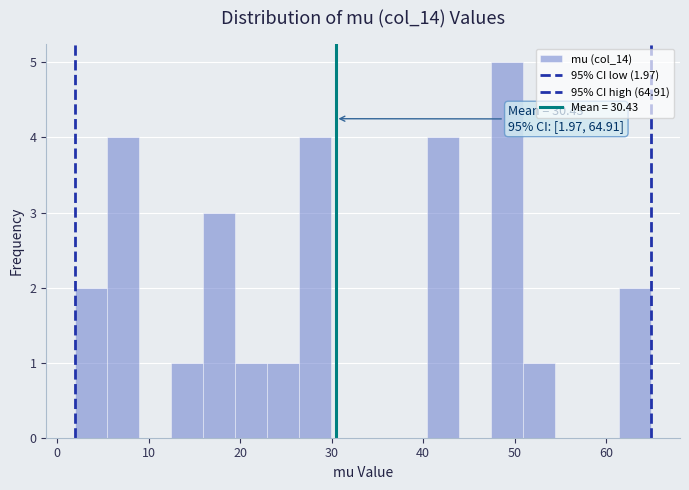

Around what value on the x-axis is the tallest bar? Give the approximate position of its centre, as read against the axis.

49